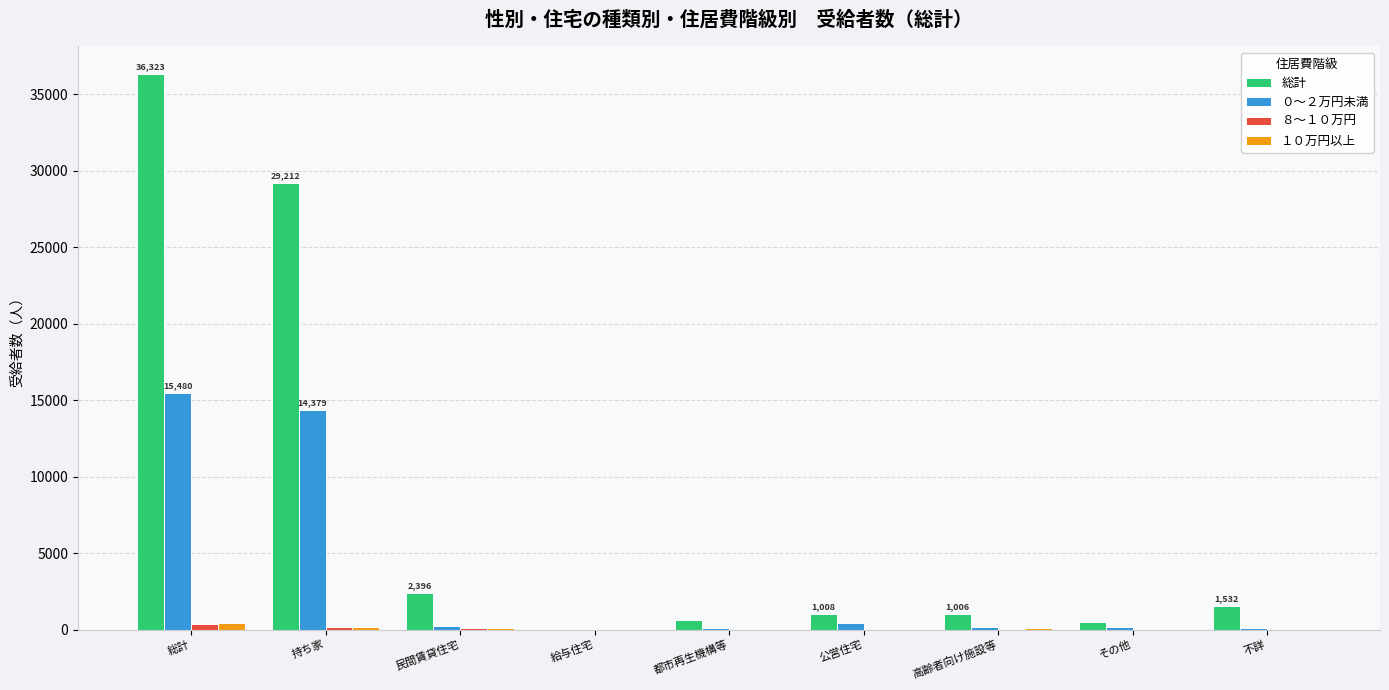

Are the bars grouped side by side (vs. stacked)?

Yes